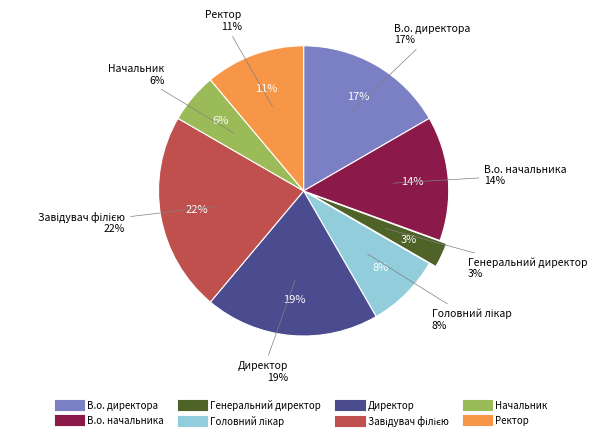

Between Ректор and Головний лікар, which is larger?

Ректор